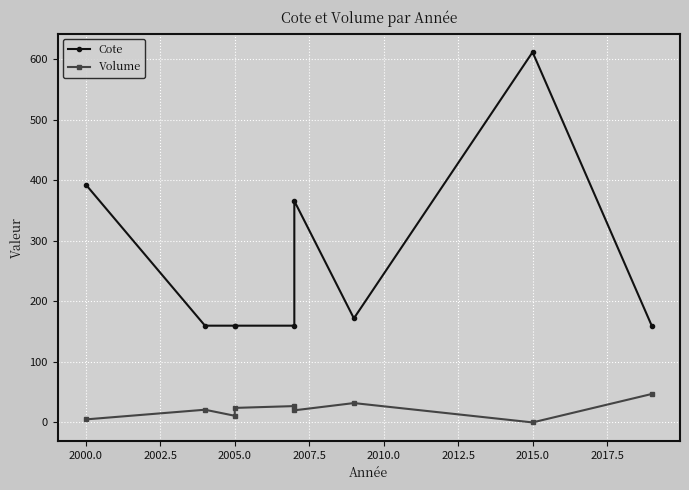

Rank the series by their maximum value, from highest to lowest.

Cote, Volume